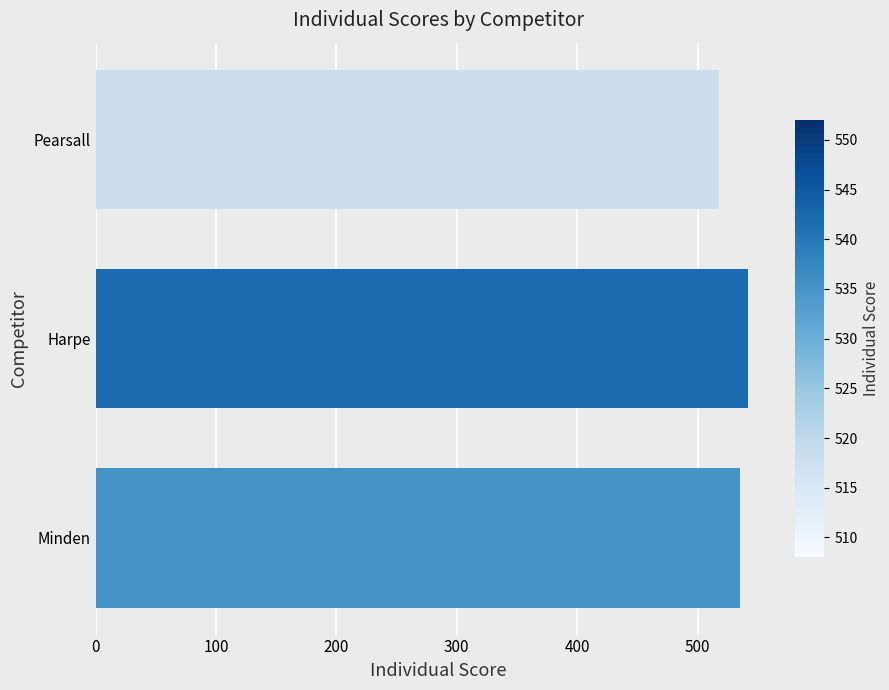

Which label corresponds to the smallest value in the chart?

Pearsall